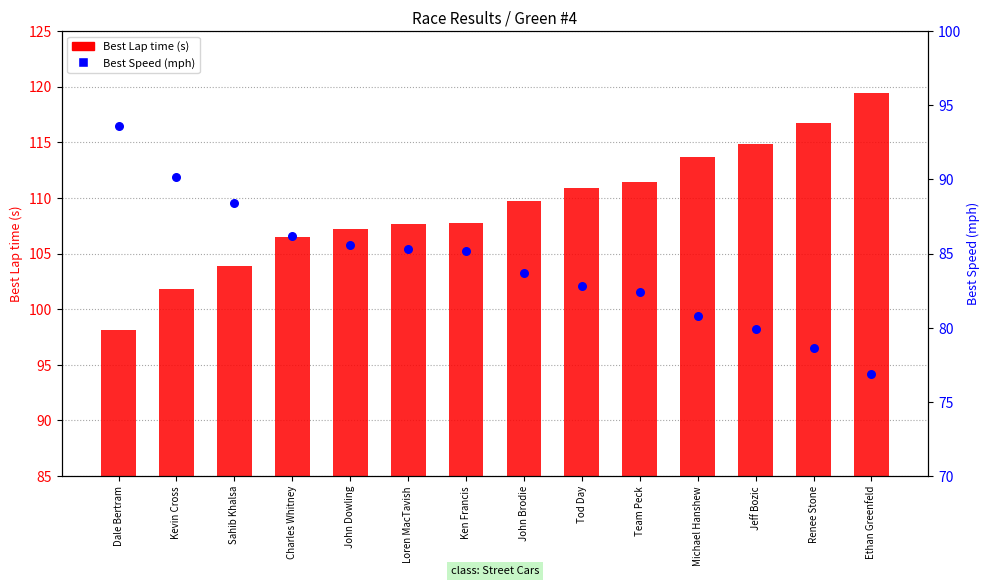

At which category is the sum across all series the highest?

Ethan Greenfeld